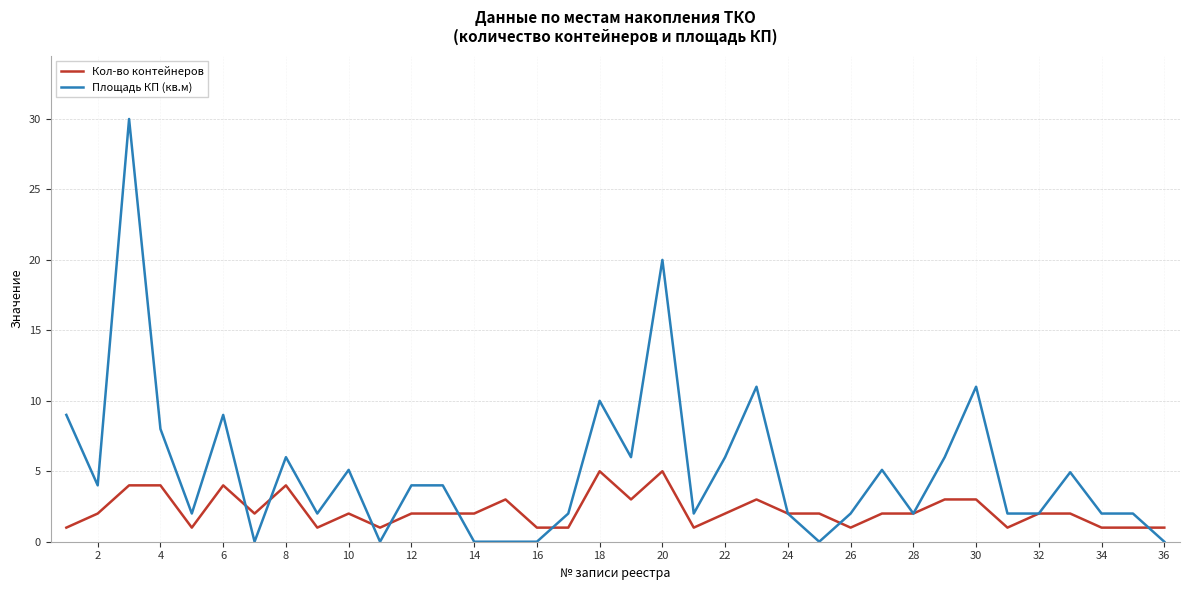

What is the average value of the Кол-во контейнеров series?

2.2